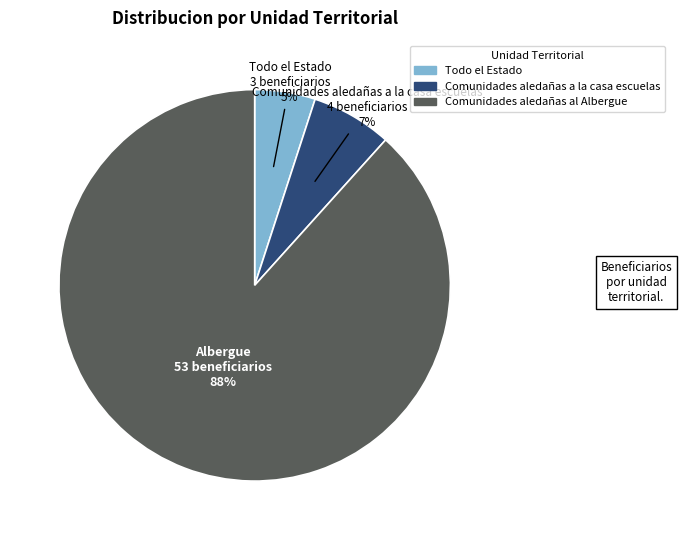

Which category has the biggest portion of the pie?

Comunidades aledañas al Albergue